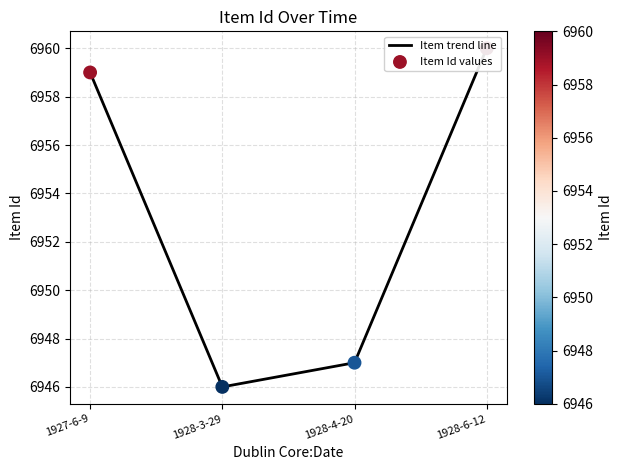

Is the value of Item trend line at 1928-3-29 greater than the value of Item Id values at 1928-4-20?

No